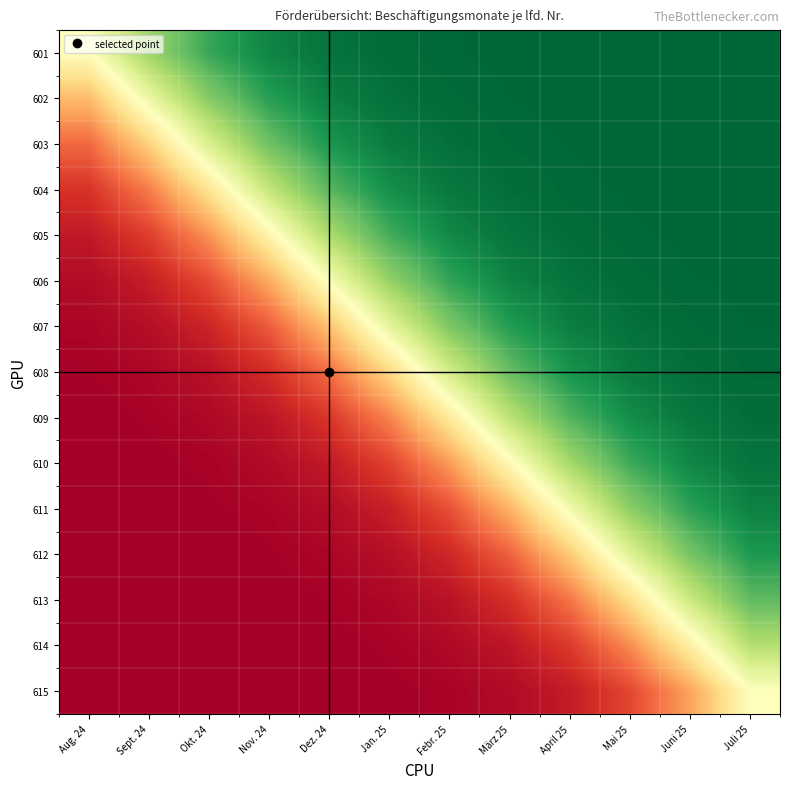

Rank the series by their maximum value, from lowest to highest.

615, 614, 613, 612, 611, 610, 609, 608, 607, 606, 605, 604, 603, 602, 601